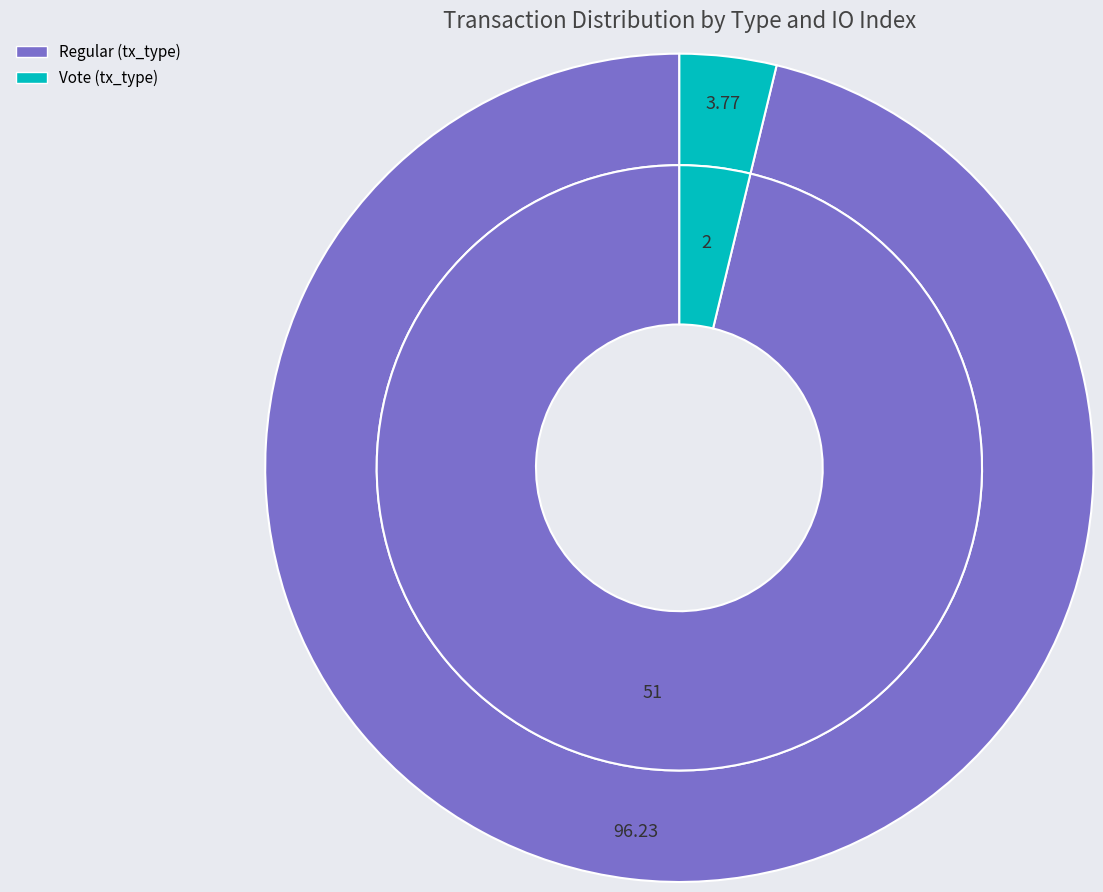

How many segments does this pie chart have?

2